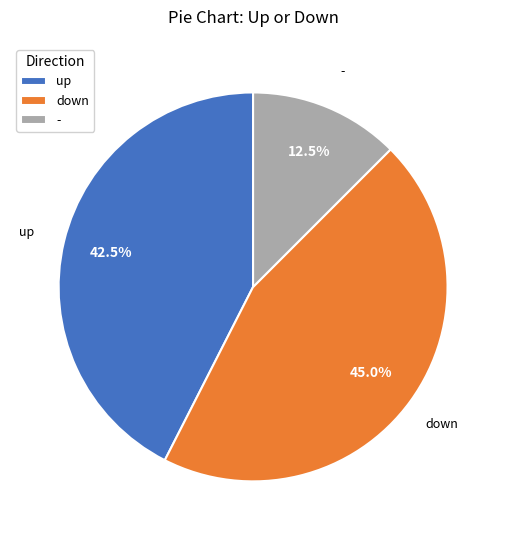

What percentage is NOT represented by -?

87.5%